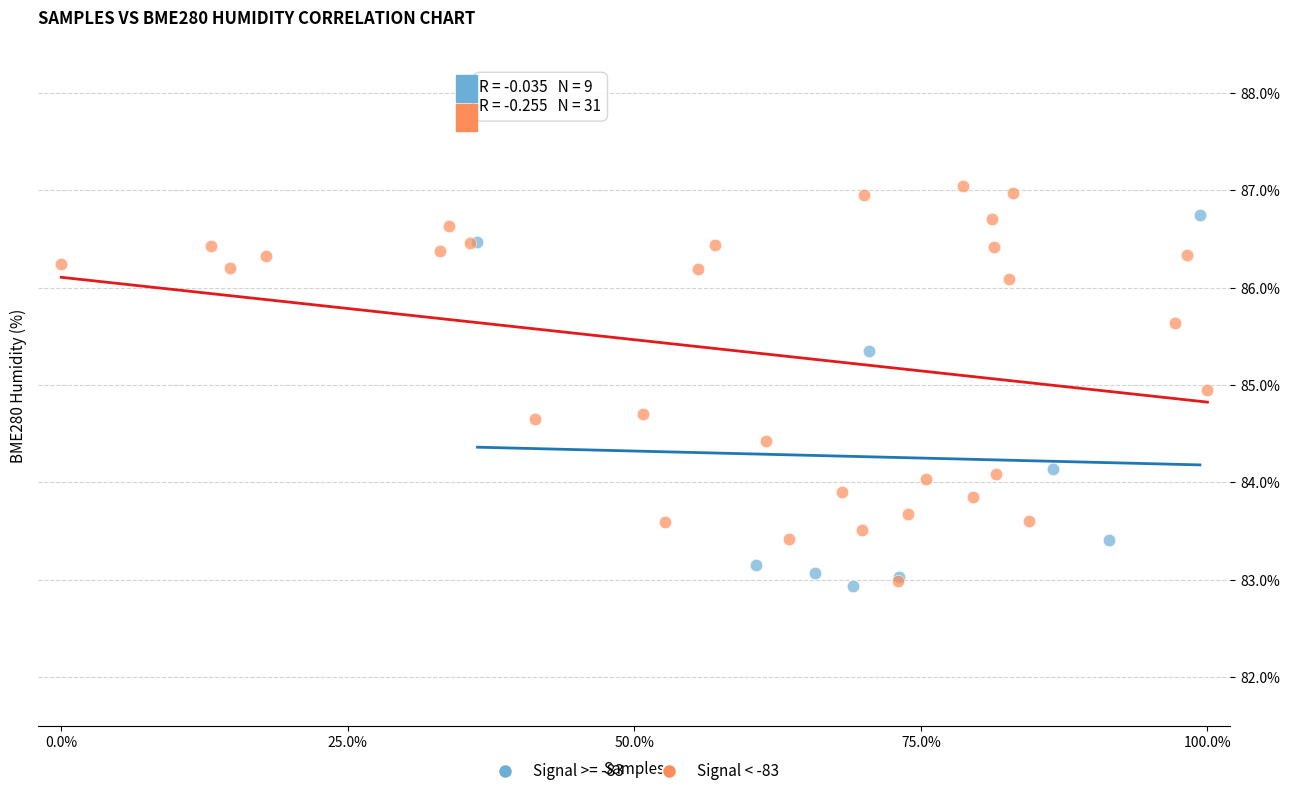

Which series contains the highest Y value?

Signal < -83